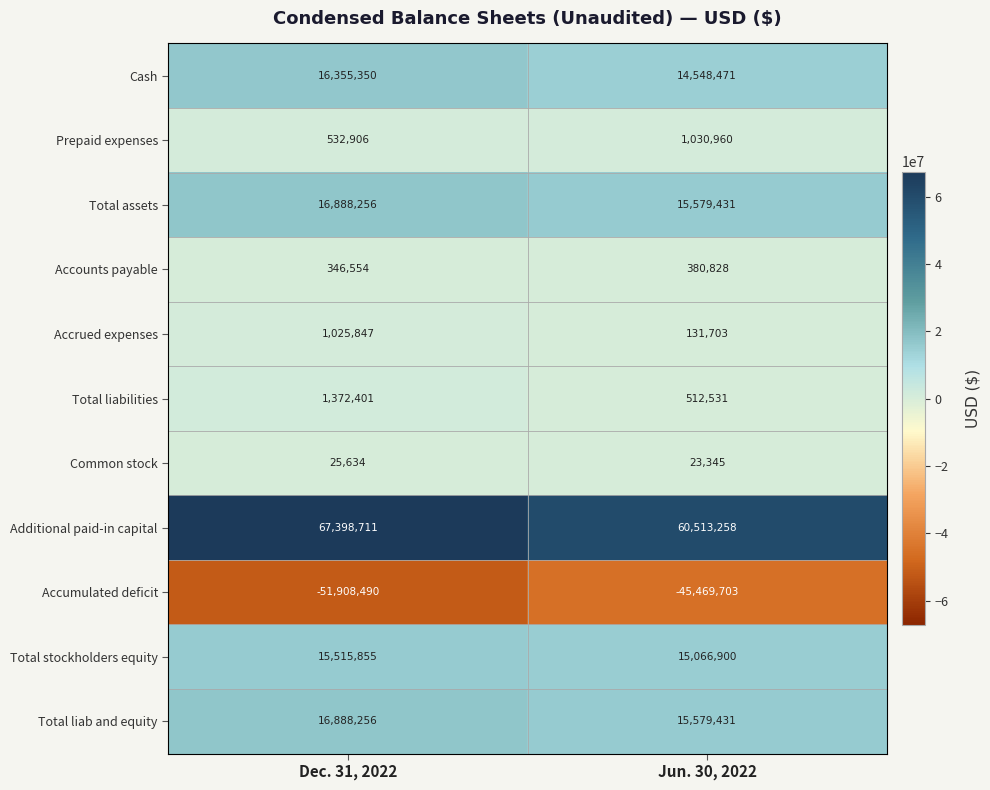

Rank the categories by Common stock value from lowest to highest.

Jun. 30, 2022, Dec. 31, 2022